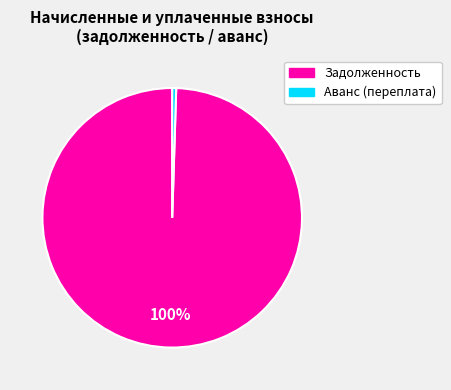

To the nearest percent, what is the average slice percentage?

50%